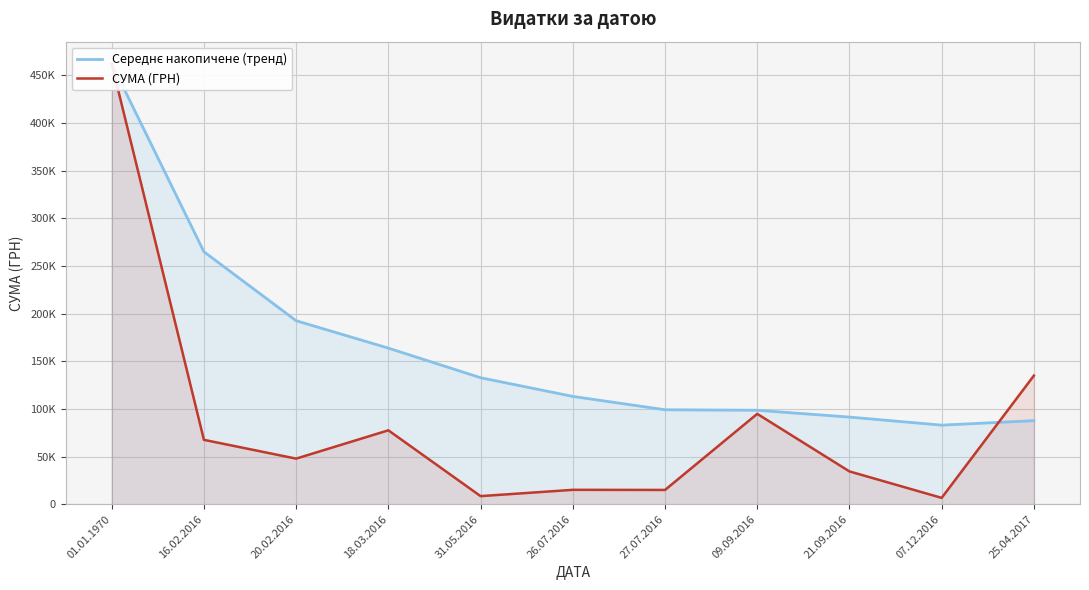

What is the average value of the Середнє накопичене (тренд) series?

162700.4